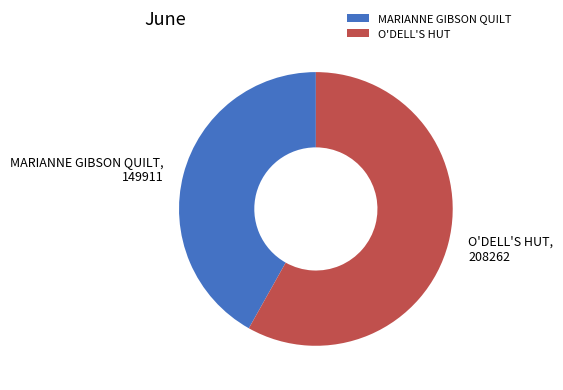

Is there any slice that represents more than half of the pie?

Yes